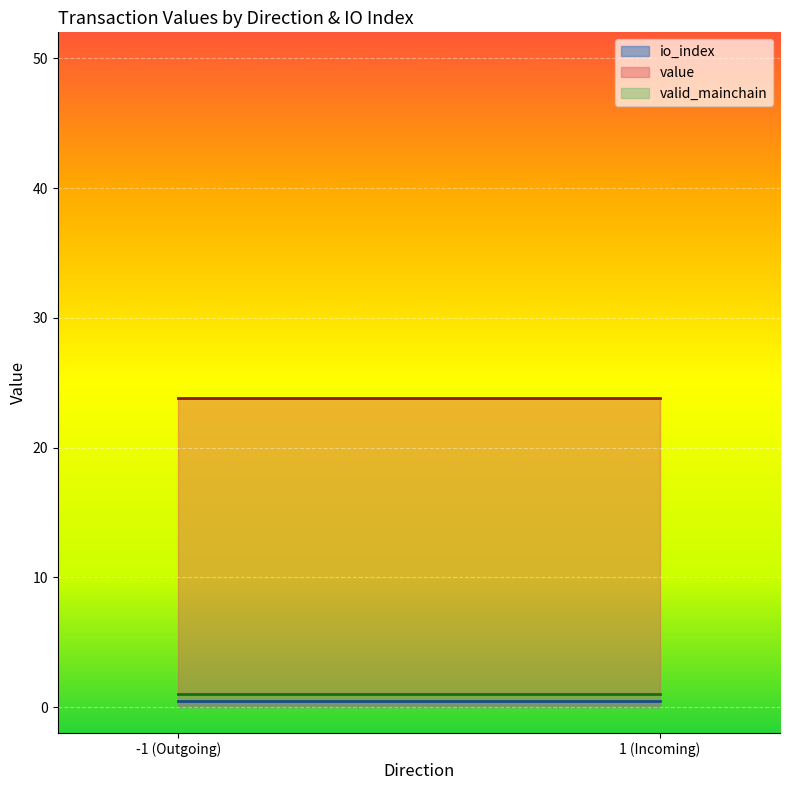

What is the greatest value displayed?

23.8